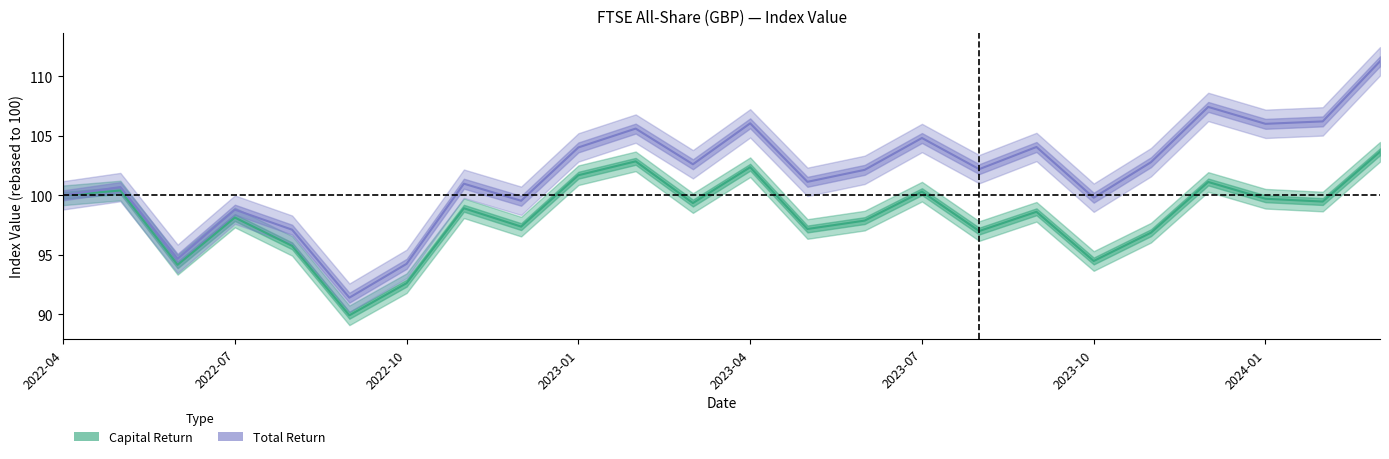

The Capital Return series shows 24.8 at 2023-01. True or false?

False